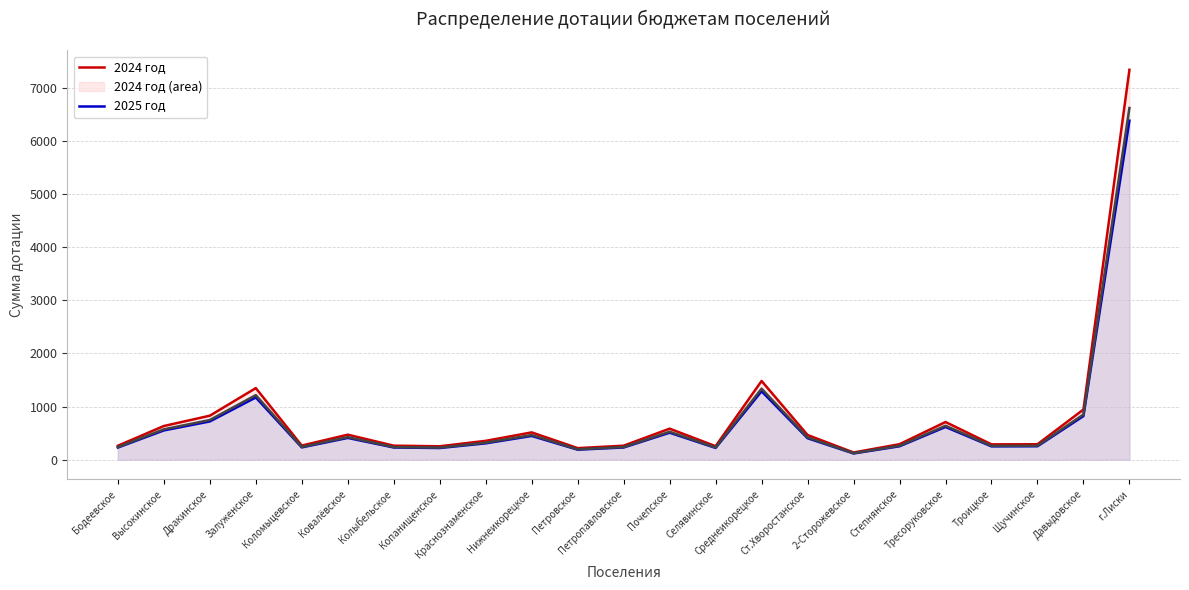

How many lines are shown in the chart?

3